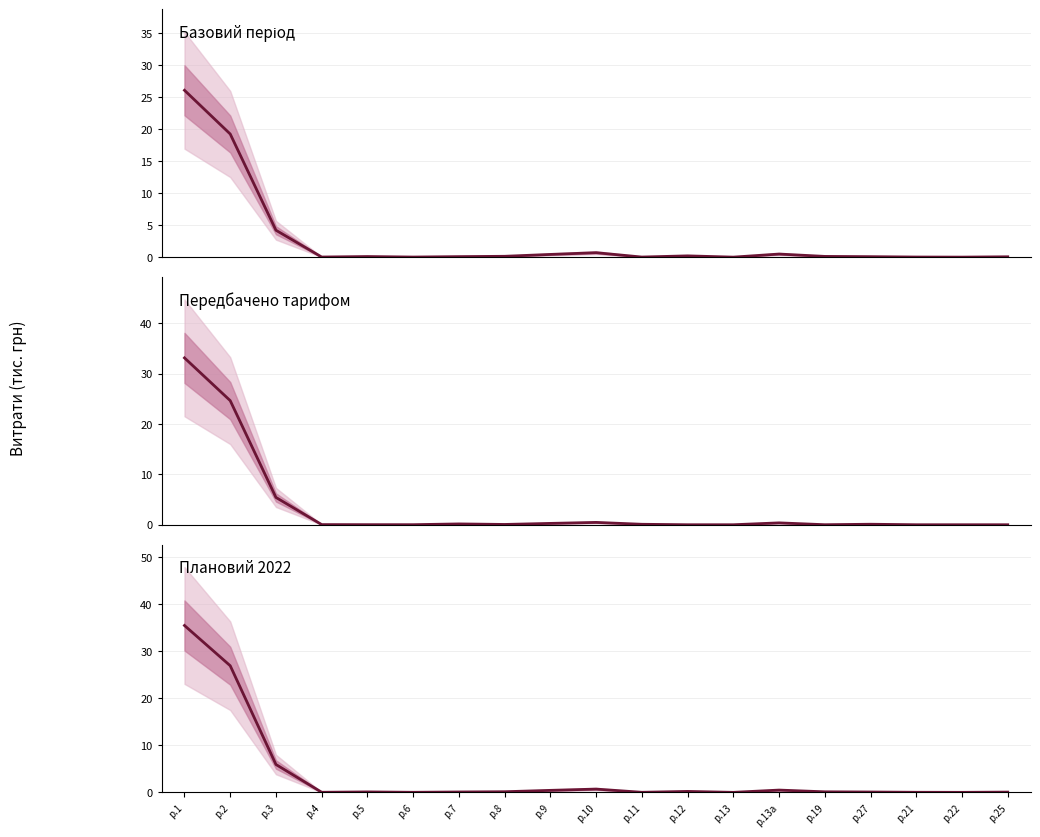

At which category is the sum across all series the highest?

р.1